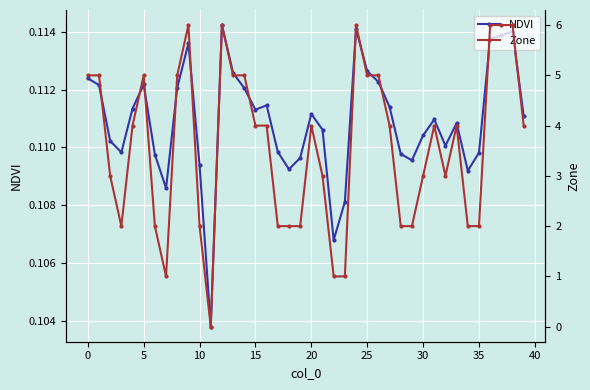

What is the sum of all Zone values?

143.0